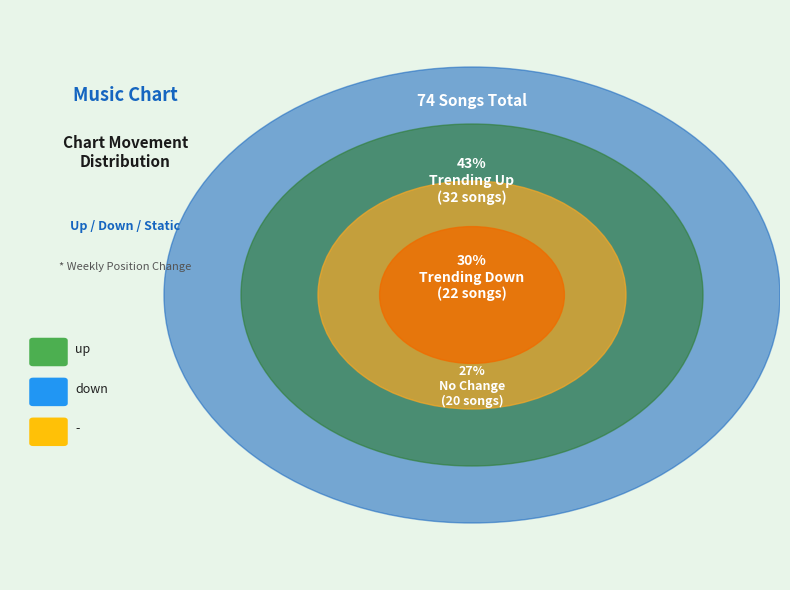

To the nearest percent, what portion does down represent?

30%